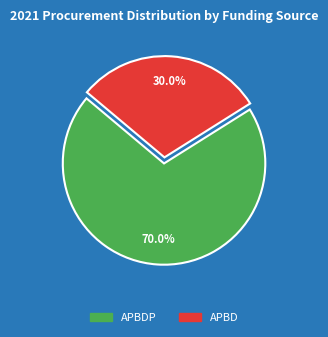

True or false: APBDP accounts for 33% of the total.

False